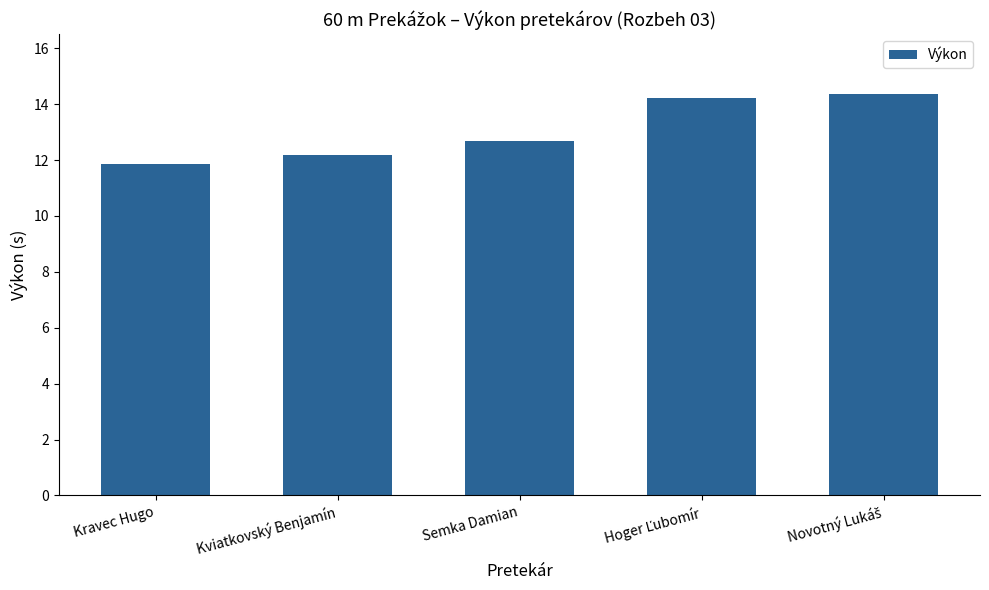

What is the sum of all values?

65.3